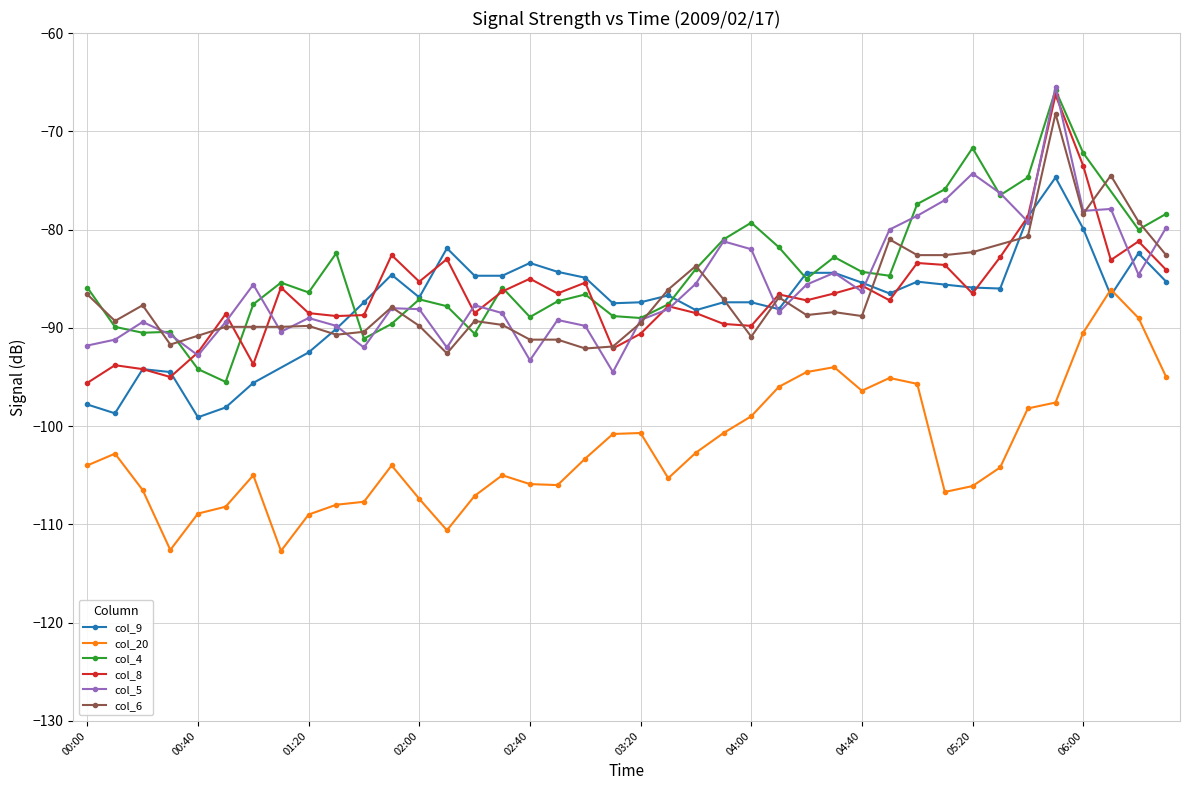

At which label does col_8 first exceed -86?

2009/02/17 01:10